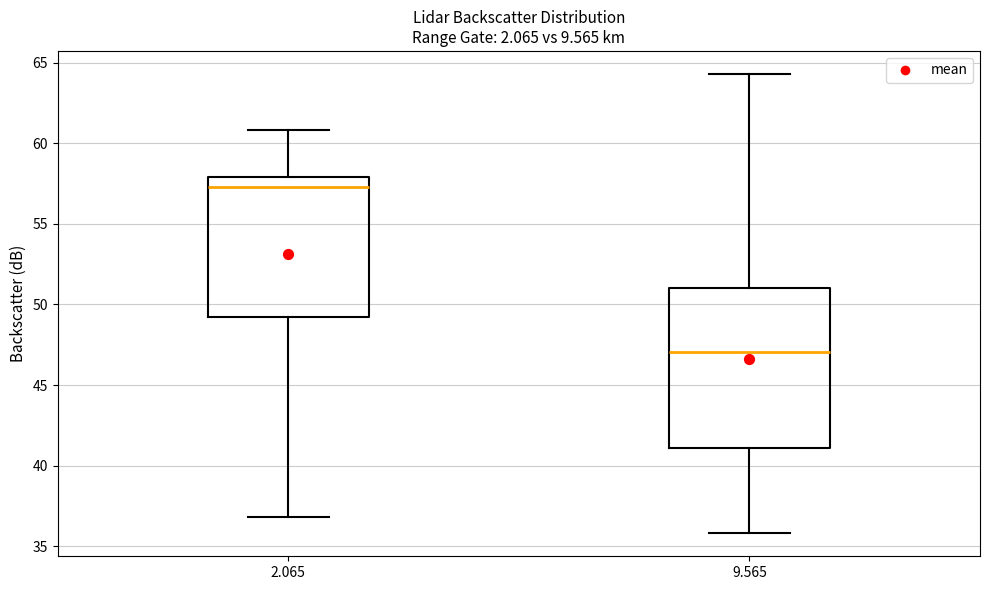

Reading left to right, transcribe this box plot: for each box, give where its median line is, the range the box spans, and where its two whiskers end, as read against the y-axis. The values are not printed on the chart, so give them approximately, as read against the axis.

2.065: median 57.5, box 49.5 to 58.0, whiskers 37.0 to 61.0
9.565: median 47.0, box 41.0 to 51.0, whiskers 36.0 to 64.5